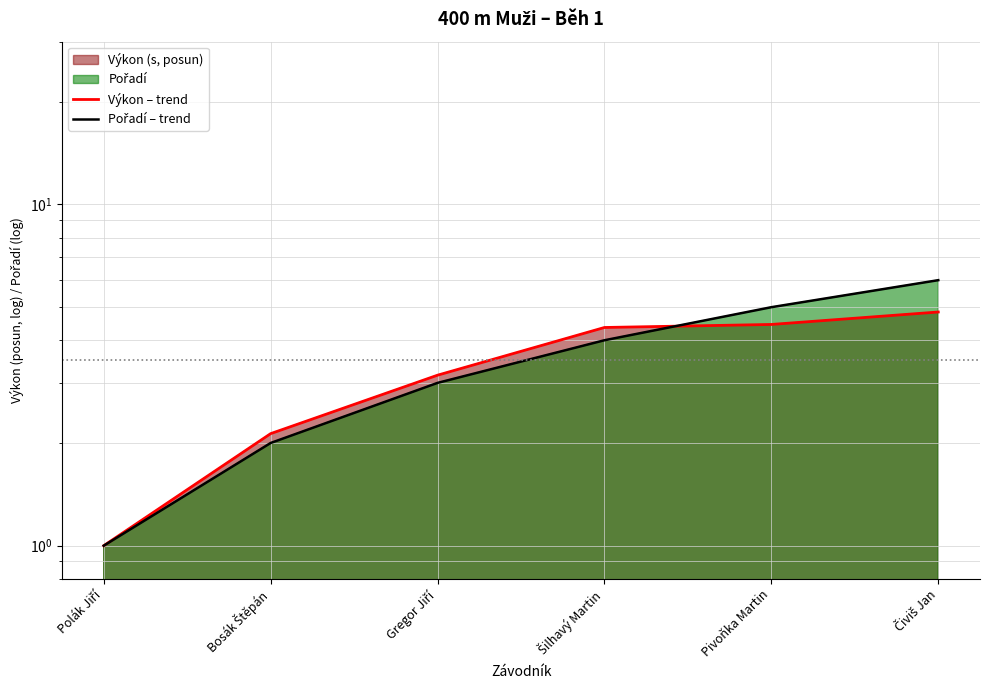

How many intersections are there between Pořadí – trend and Výkon – trend?

1